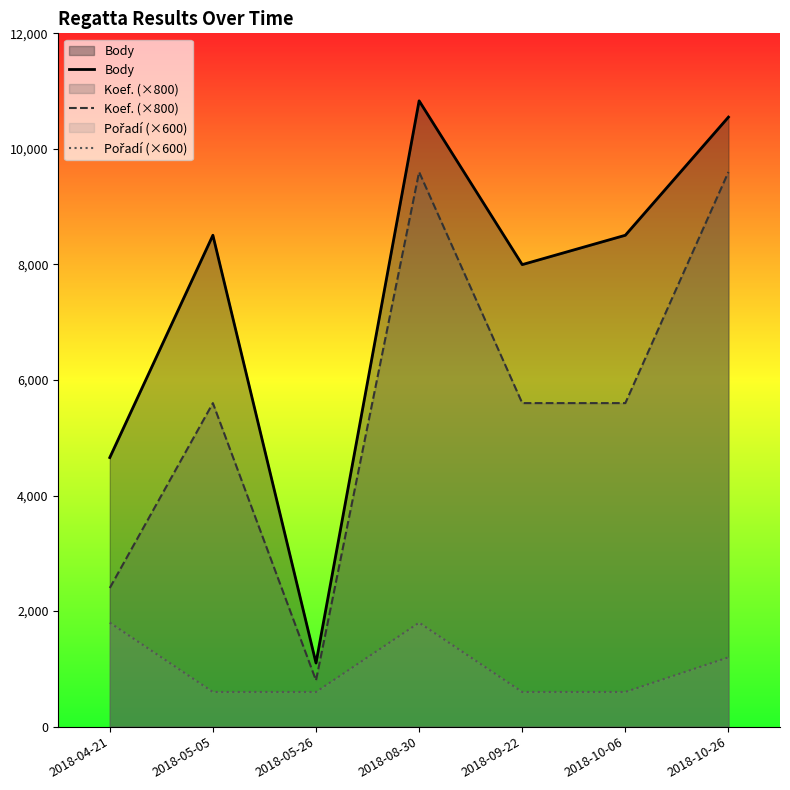

What position from the left is 2018-10-26?

7